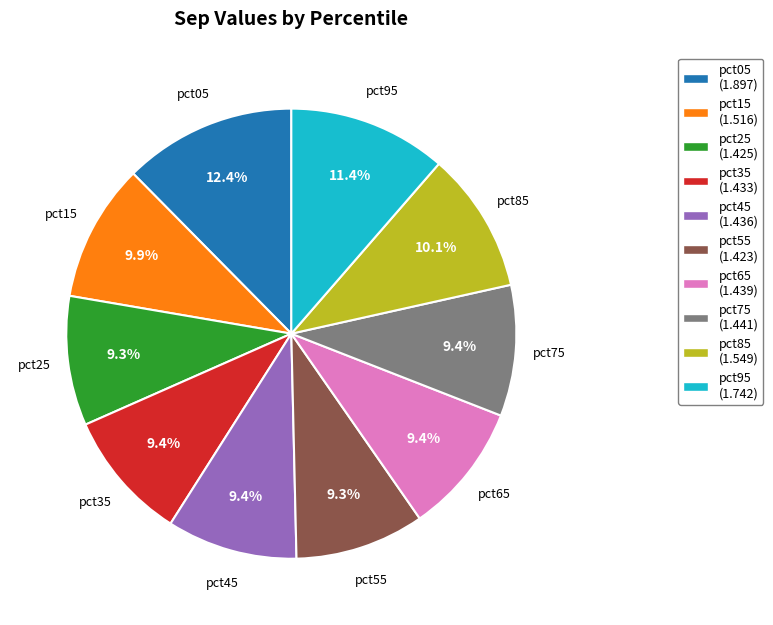

Does any single category account for the majority?

No